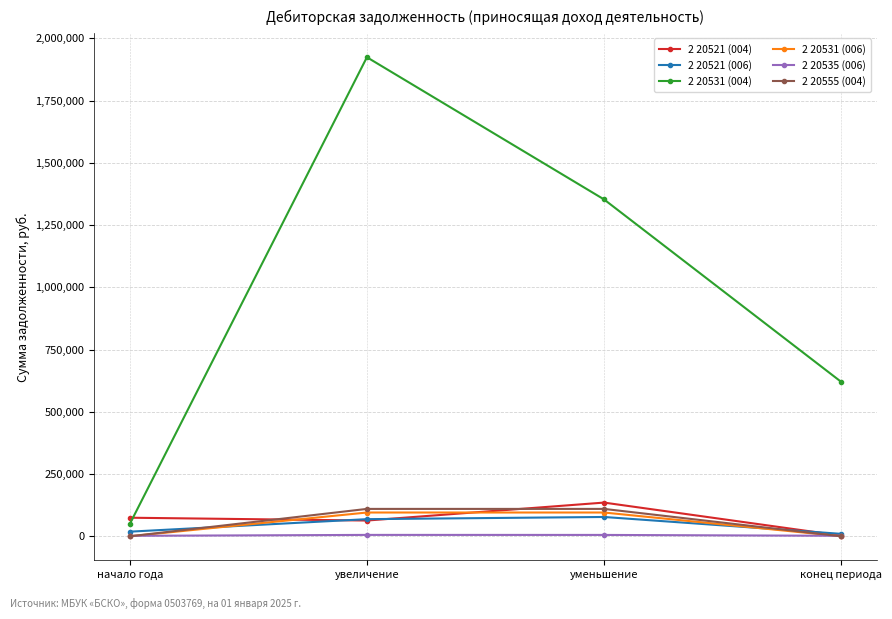

What position from the left is начало года?

1